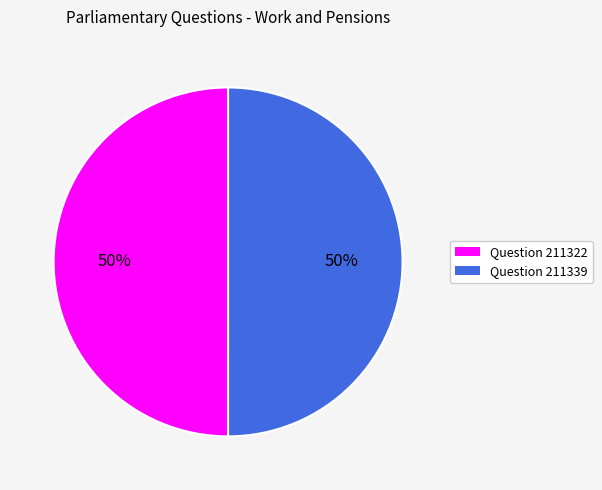

The Question 211322 slice represents 60% of the pie. True or false?

False